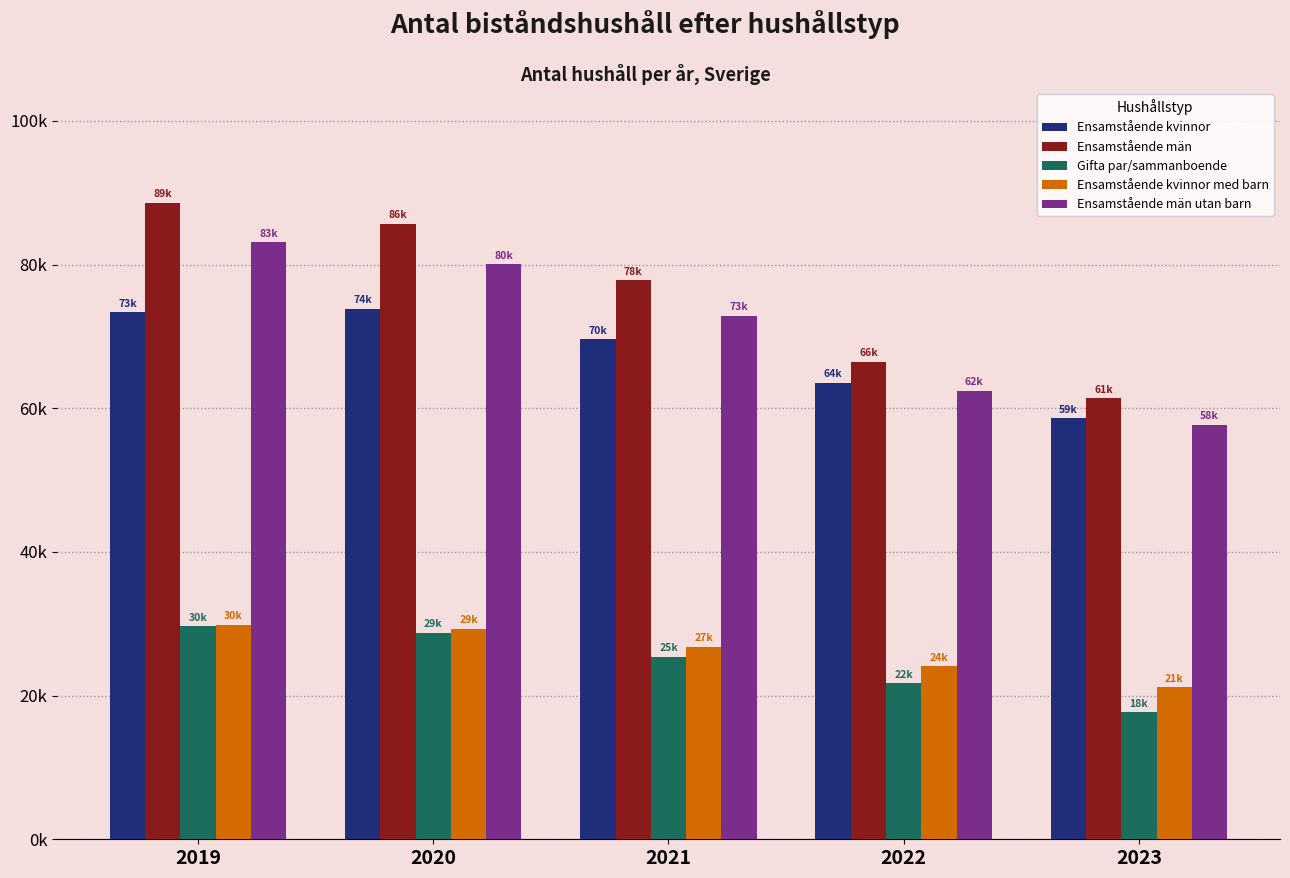

What is the difference between the maximum and minimum values in the Ensamstående kvinnor med barn series?

8686